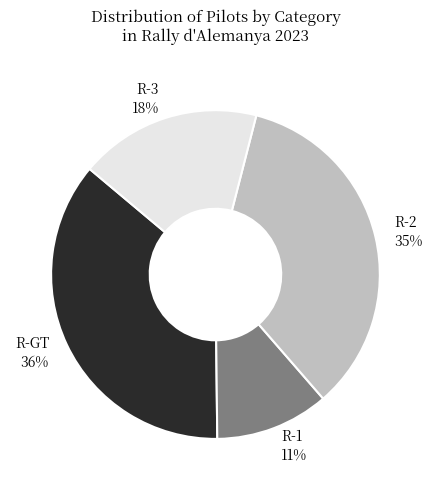

To the nearest percent, what is the average slice percentage?

25%